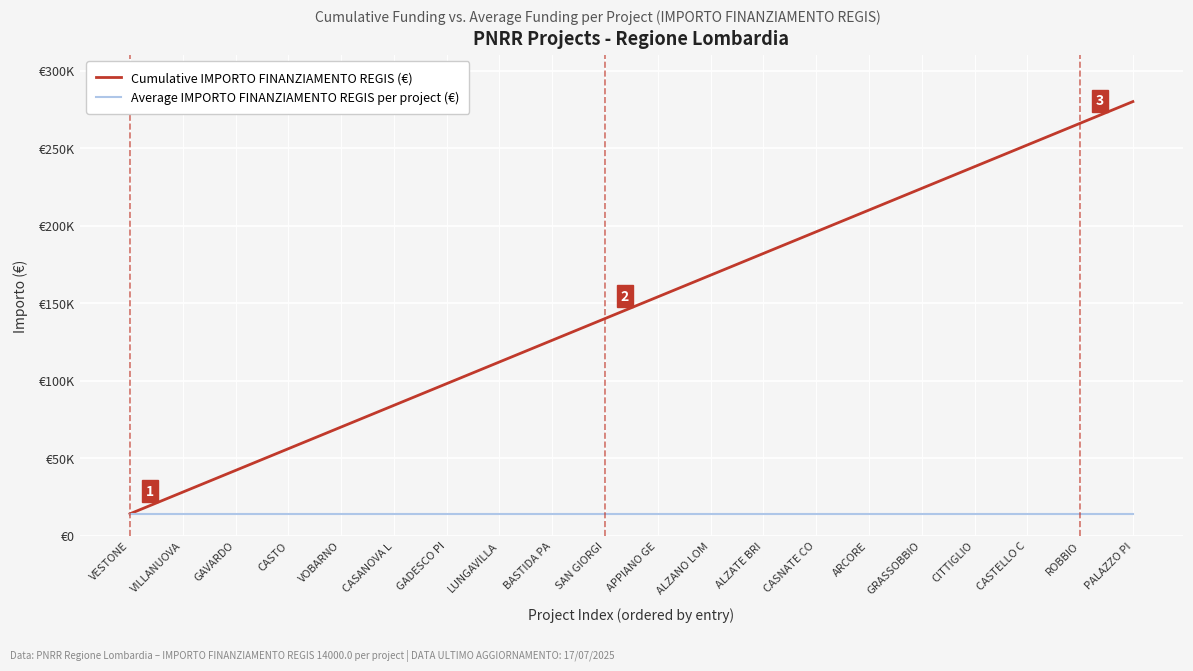

Rank the series by their maximum value, from highest to lowest.

Cumulative IMPORTO FINANZIAMENTO REGIS (€), Average IMPORTO FINANZIAMENTO REGIS per project (€)